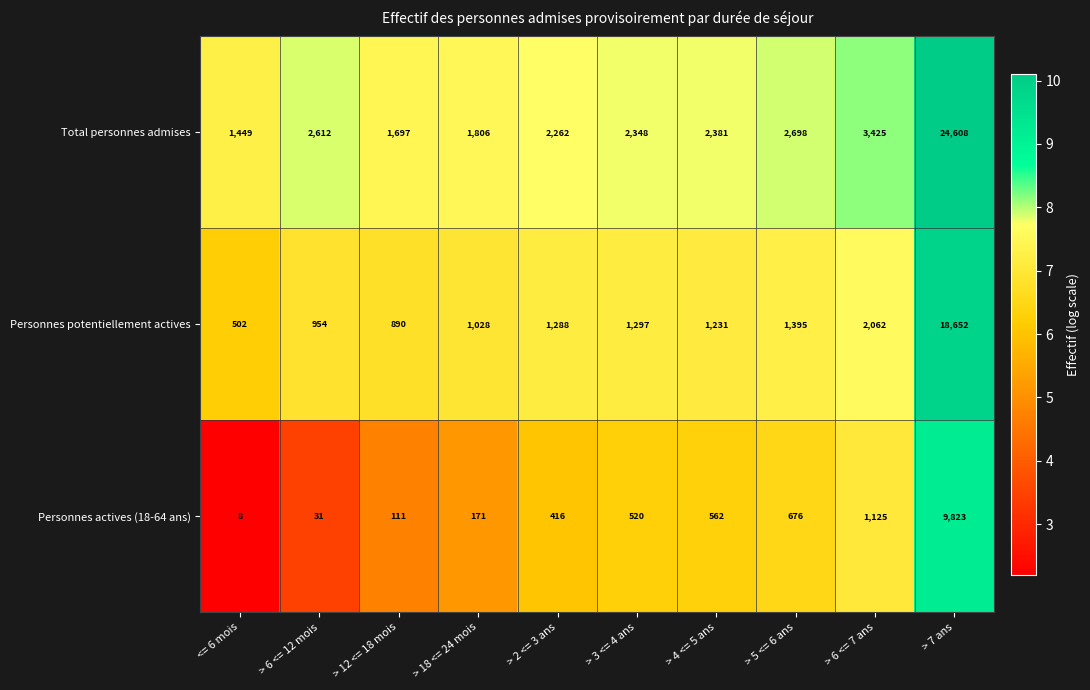

Reading right to left, list all the values displayed in this chart.

Total personnes admises: > 7 ans=24608	> 6 <= 7 ans=3425	> 5 <= 6 ans=2698	> 4 <= 5 ans=2381	> 3 <= 4 ans=2348	> 2 <= 3 ans=2262	> 18 <= 24 mois=1806	> 12 <= 18 mois=1697	> 6 <= 12 mois=2612	<= 6 mois=1449
Personnes potentiellement actives: > 7 ans=18652	> 6 <= 7 ans=2062	> 5 <= 6 ans=1395	> 4 <= 5 ans=1231	> 3 <= 4 ans=1297	> 2 <= 3 ans=1288	> 18 <= 24 mois=1028	> 12 <= 18 mois=890	> 6 <= 12 mois=954	<= 6 mois=502
Personnes actives (18-64 ans): > 7 ans=9823	> 6 <= 7 ans=1125	> 5 <= 6 ans=676	> 4 <= 5 ans=562	> 3 <= 4 ans=520	> 2 <= 3 ans=416	> 18 <= 24 mois=171	> 12 <= 18 mois=111	> 6 <= 12 mois=31	<= 6 mois=8